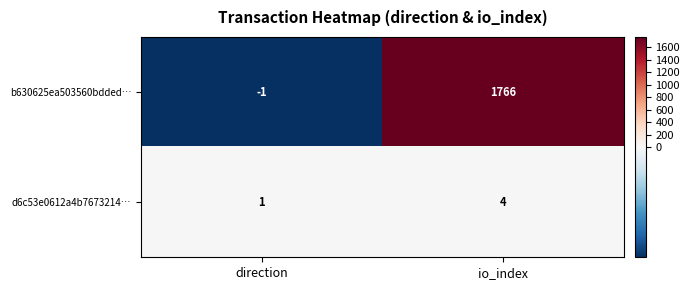

What value does the b630625ea503560bdded… series have at io_index, to the nearest 50?

1750